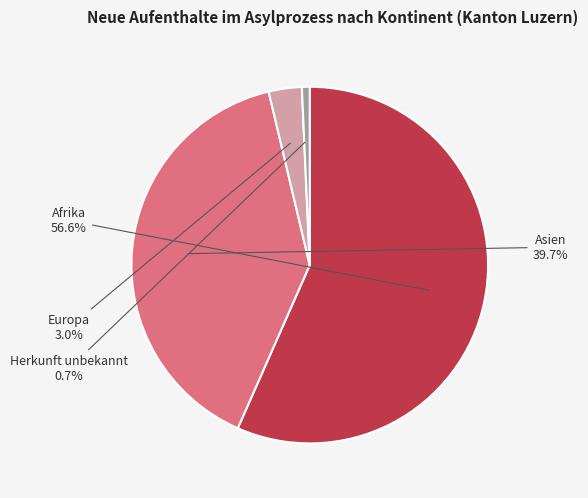

What is the ratio of the value at Europa to the value at Herkunft unbekannt?

4.2